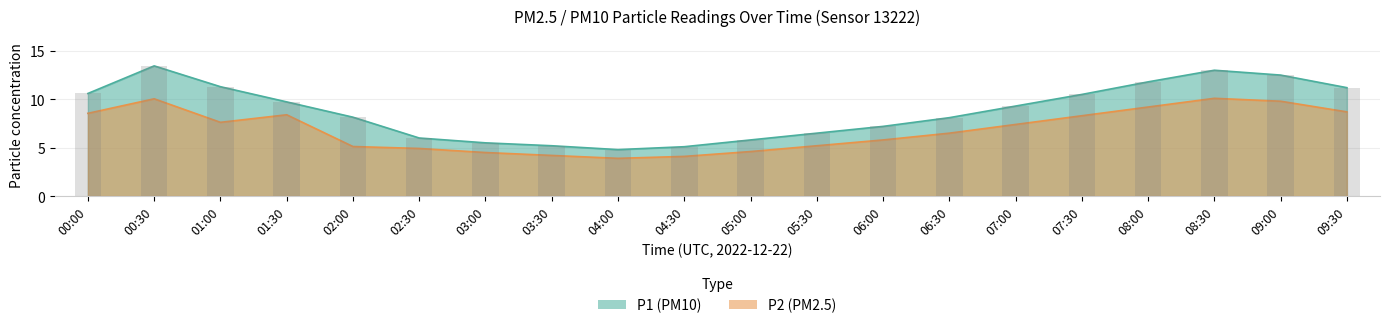

Is it true that P1 equals 16.2 at 00:00?

False